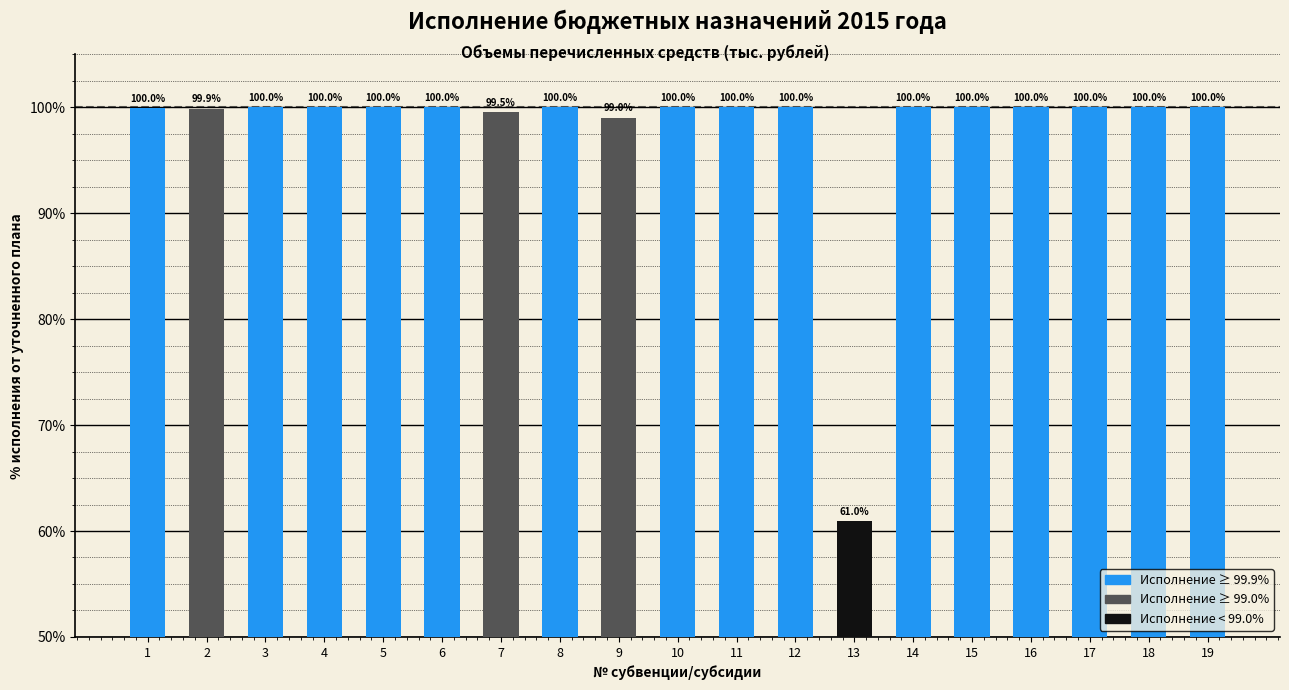

Reading right to left, extract all data points from this chart.

19=100.0	18=100.0	17=100.0	16=100.0	15=100.0	14=100.0	13=61.0	12=100.0	11=100.0	10=100.0	9=99.0	8=100.0	7=99.5	6=100.0	5=100.0	4=100.0	3=100.0	2=99.9	1=100.0